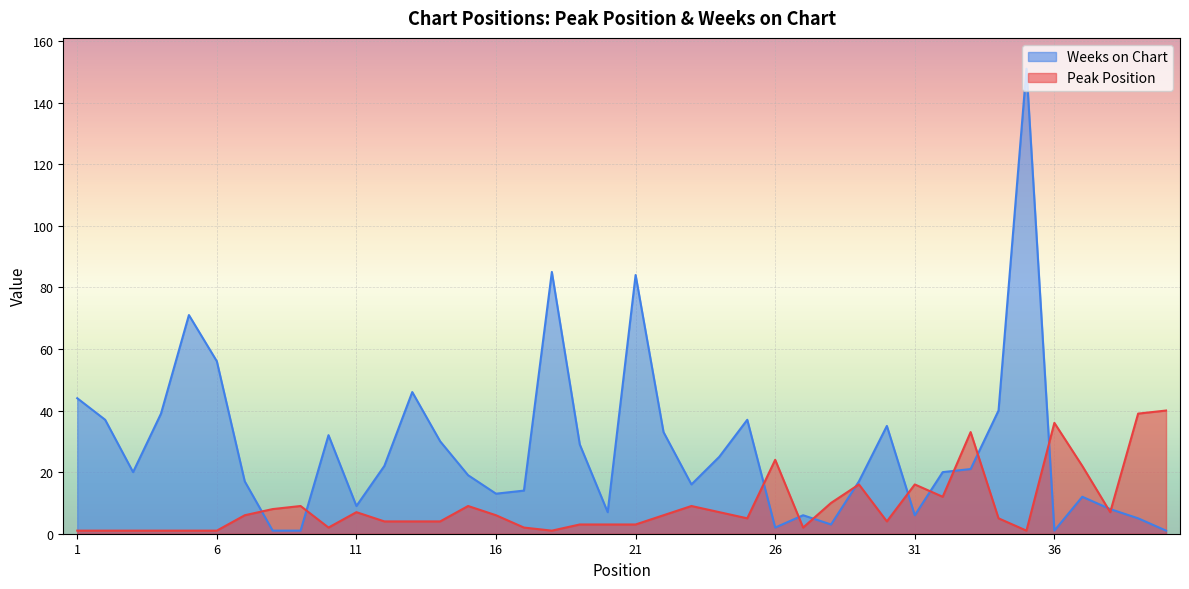

Which series ends up on top after the final intersection of Weeks on Chart and Peak Position?

Peak Position